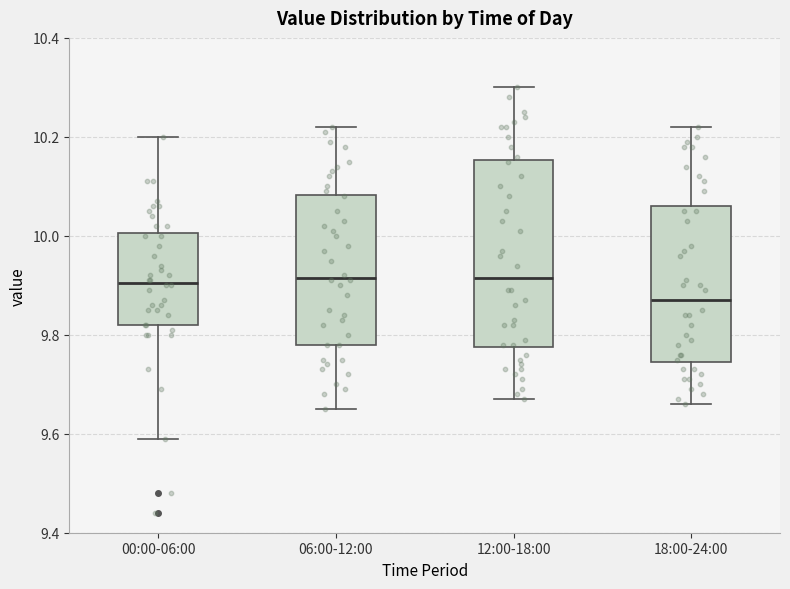

Reading left to right, read every box against the y-axis: the position of its median line, the range the box covers, and the ends of its whiskers. The values are not printed on the chart, so give them approximately, as read against the axis.

00:00-06:00: median 9.90, box 9.82 to 10.00, whiskers 9.60 to 10.20
06:00-12:00: median 9.92, box 9.78 to 10.08, whiskers 9.66 to 10.22
12:00-18:00: median 9.92, box 9.78 to 10.16, whiskers 9.68 to 10.30
18:00-24:00: median 9.88, box 9.74 to 10.06, whiskers 9.66 to 10.22